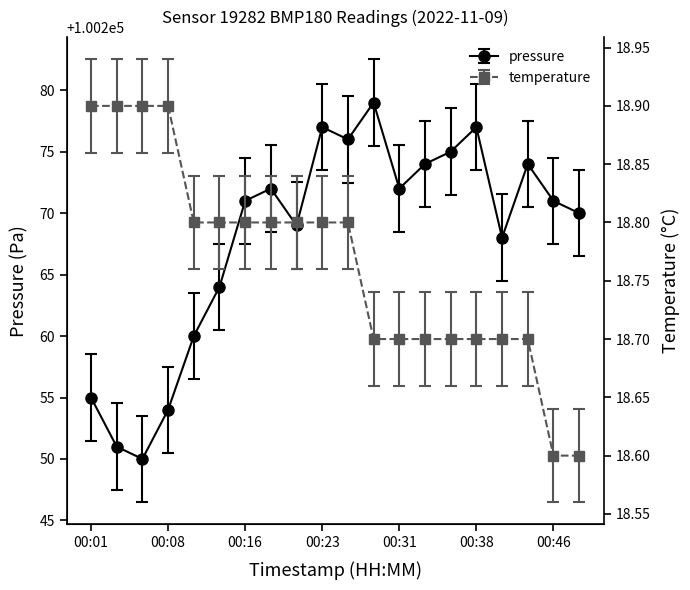

Which series has the largest range (max minus min)?

pressure